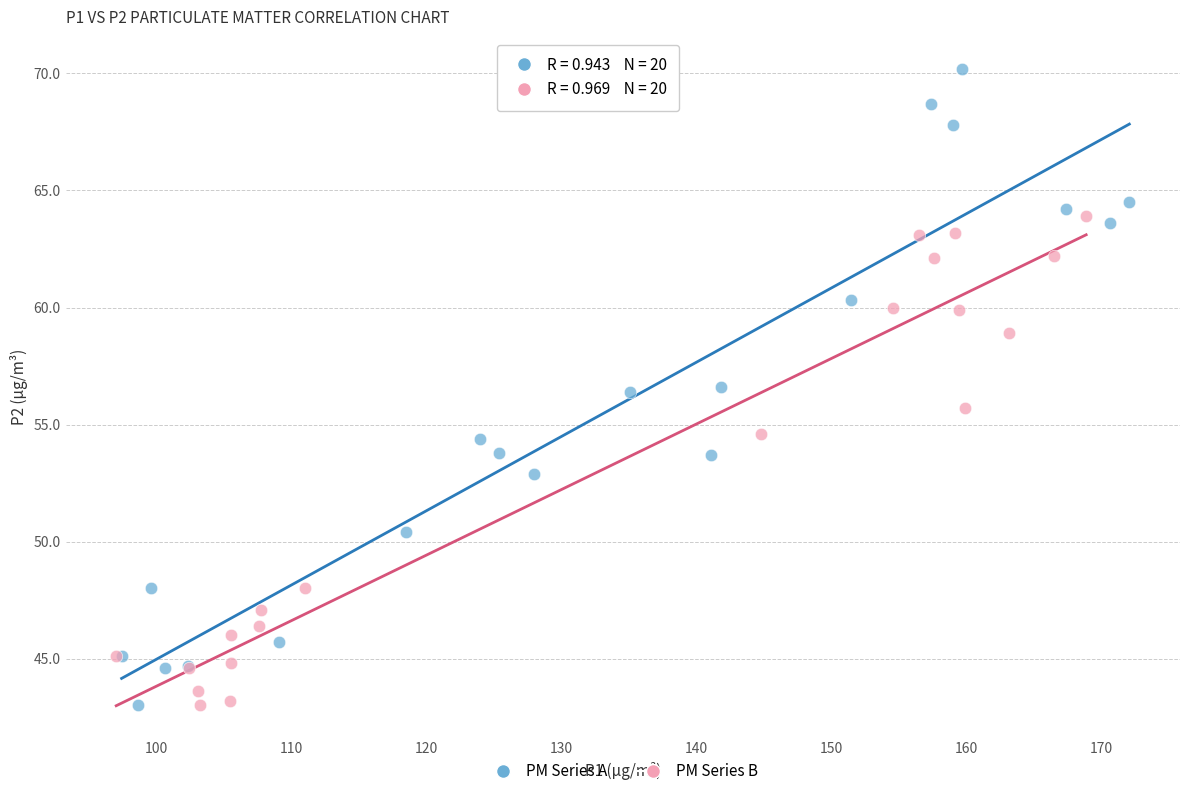

What are all the series names shown in the legend?

PM Series A, PM Series B